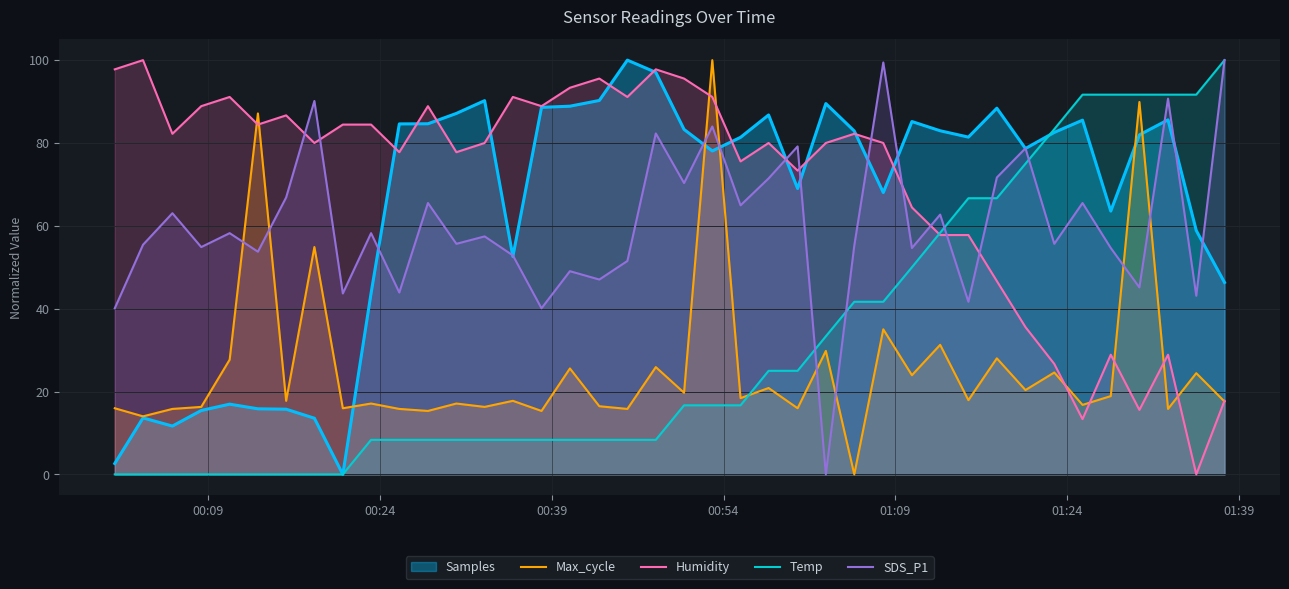

What is the highest value of the Humidity series?

100.0